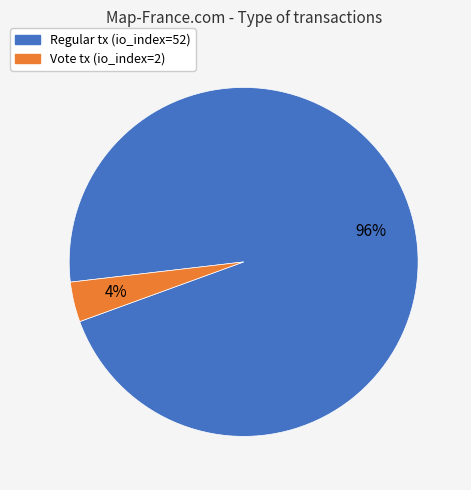

Is there any slice that represents more than half of the pie?

Yes